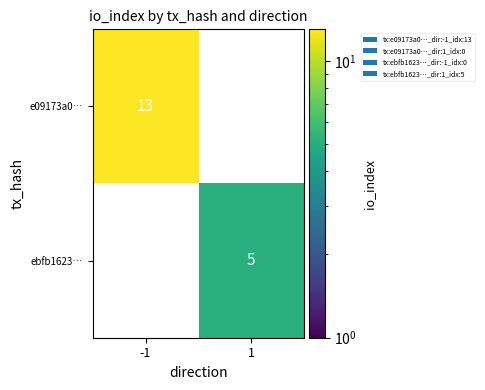

True or false: e09173a0… has a value of 3 at -1.

False